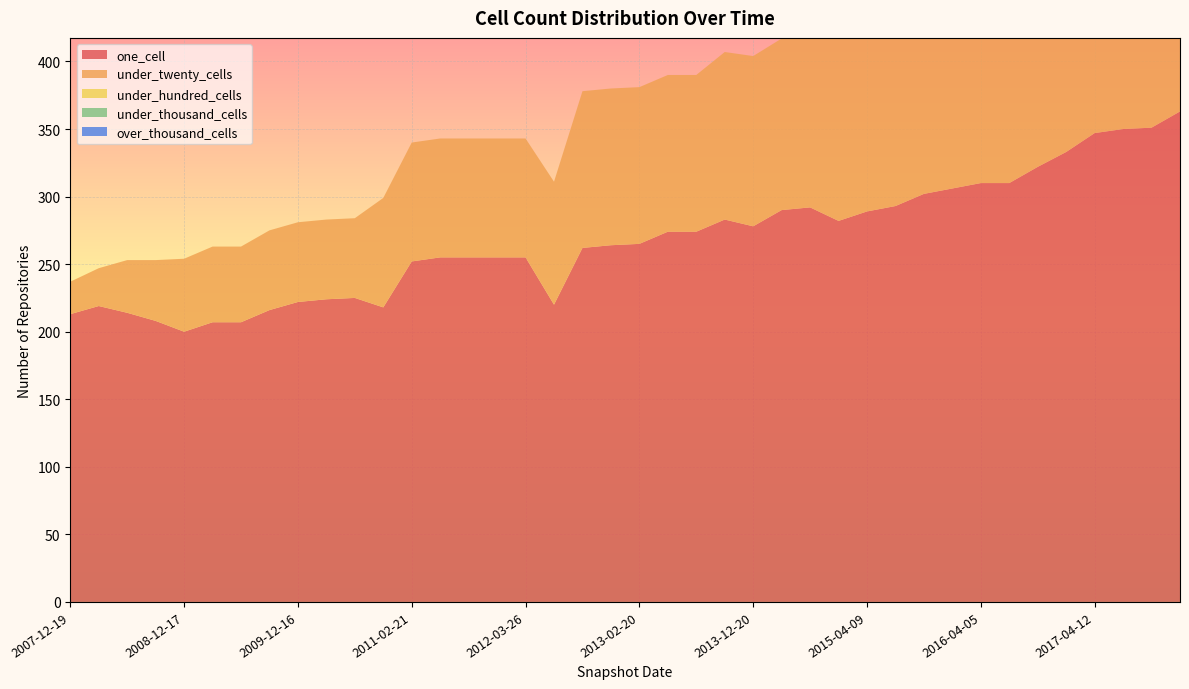

At which label does over_thousand_cells reach its minimum?

2007-12-19